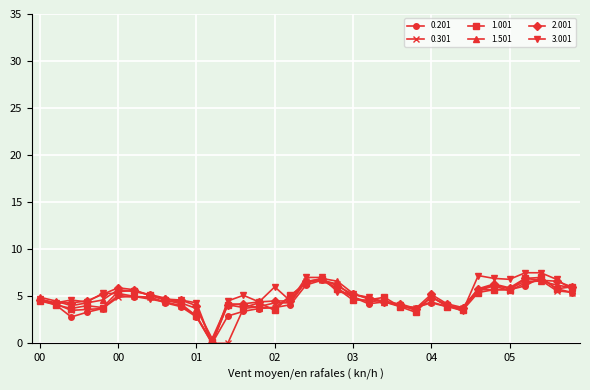

At how many categories does at least one series exceed 1?

34